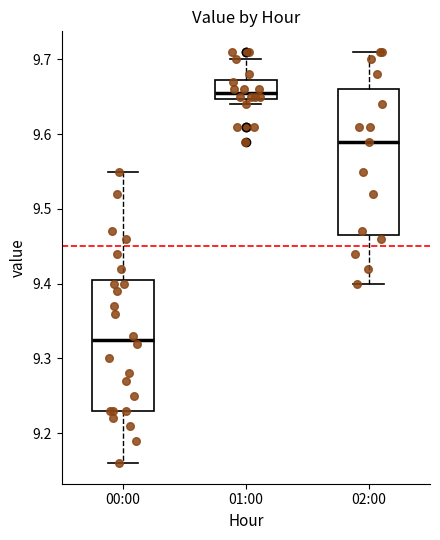

Which box has the highest median line?

01:00